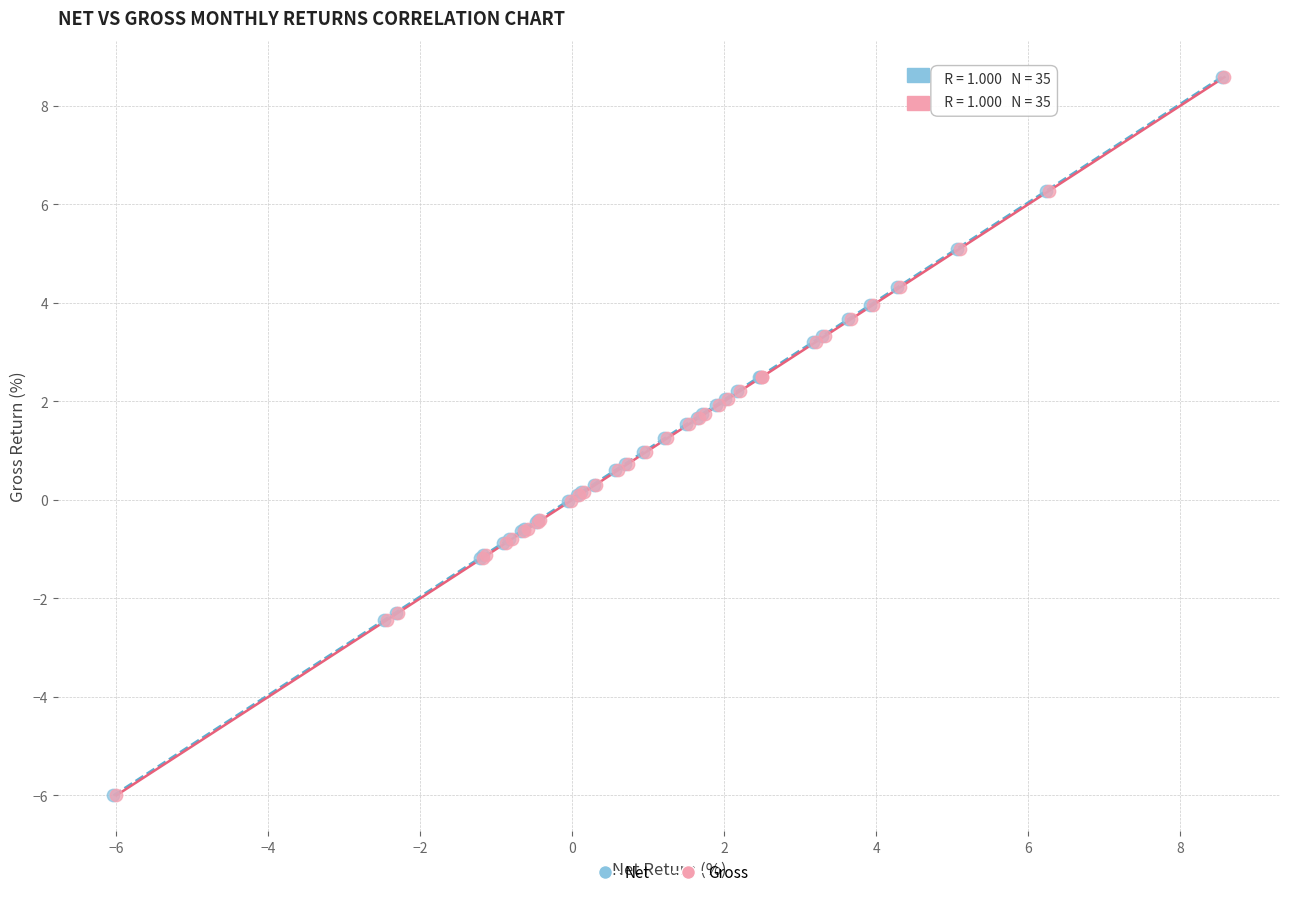

What are all the series names shown in the legend?

Net, Gross